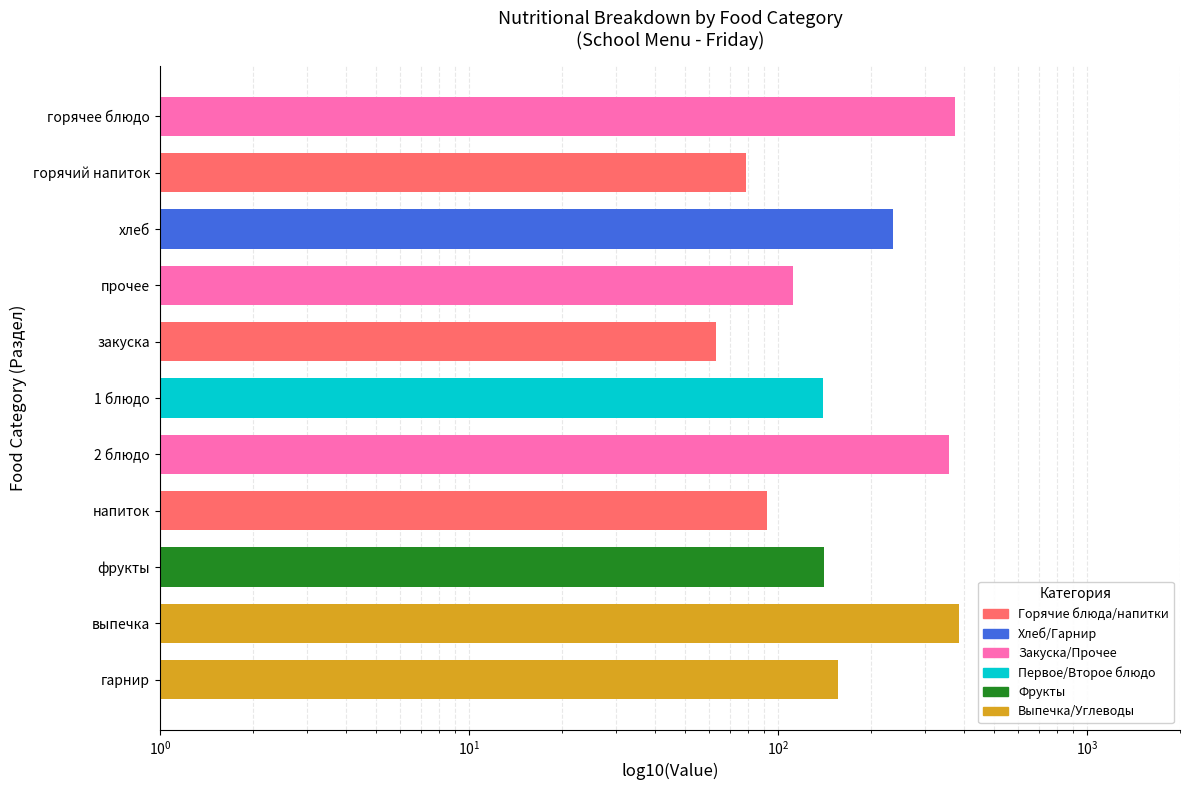

How many bars are there in total?

11